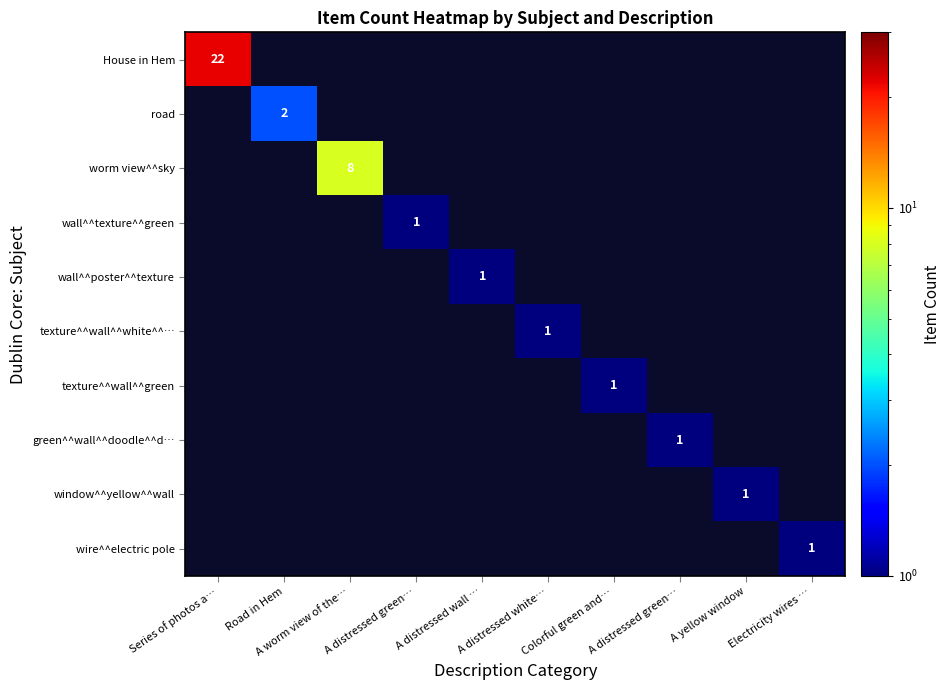

What is the difference between the maximum and minimum values in the wire^^electric pole series?

1